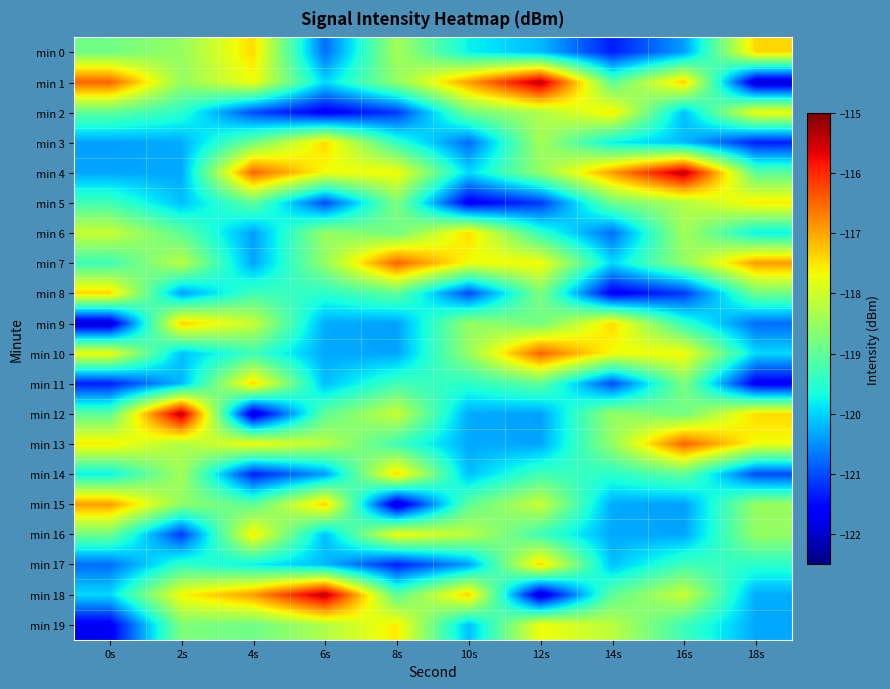

How many categories are shown in the chart?

10